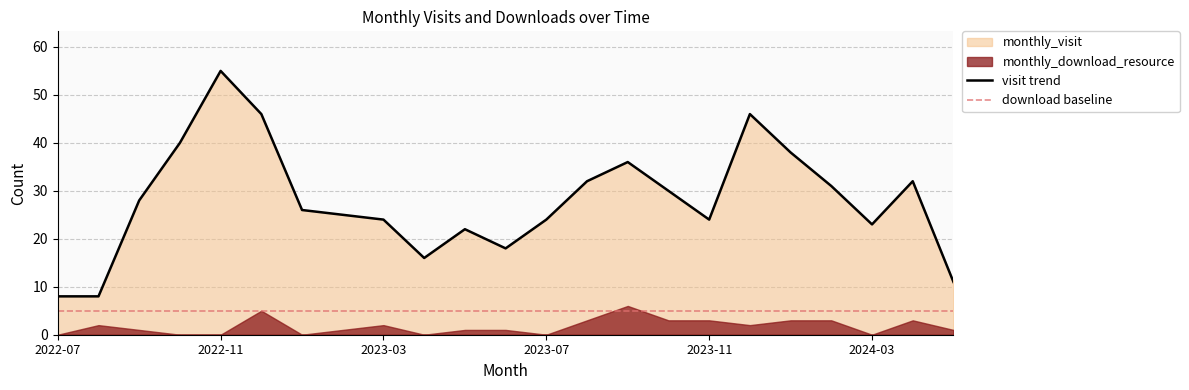

Which category has the highest value across all series?

2022-11